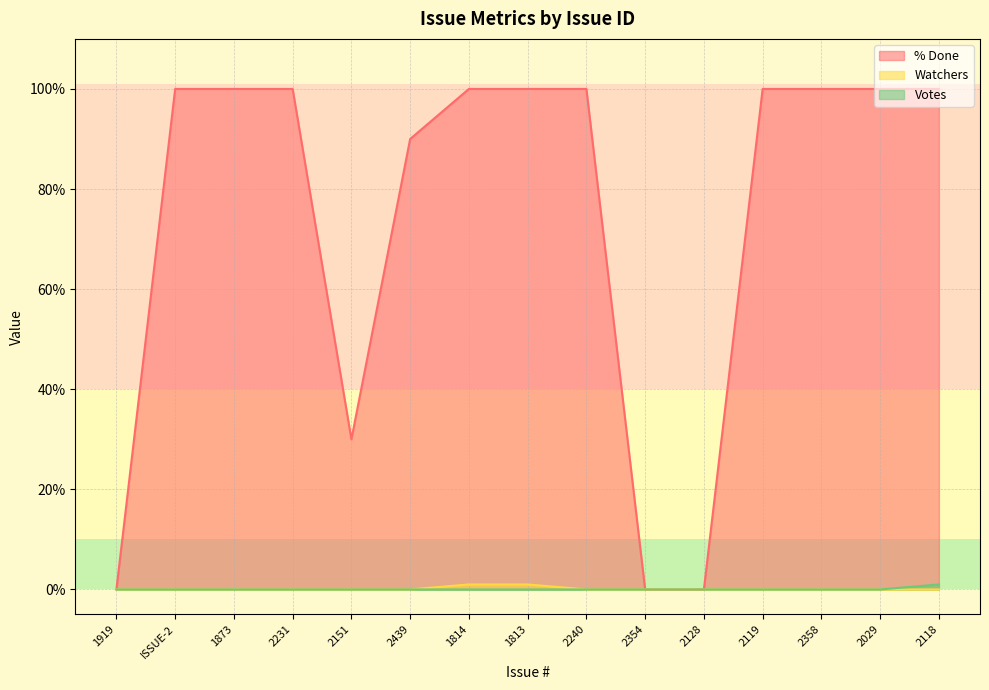

List the series in order of their peak value, highest first.

% Done, Watchers, Votes